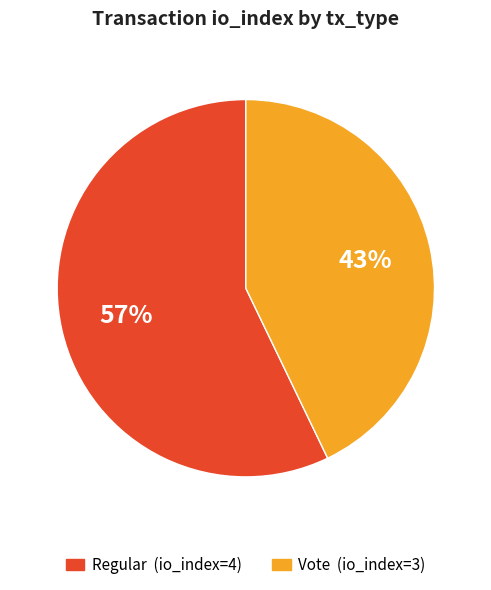

Is there any slice that represents more than half of the pie?

Yes